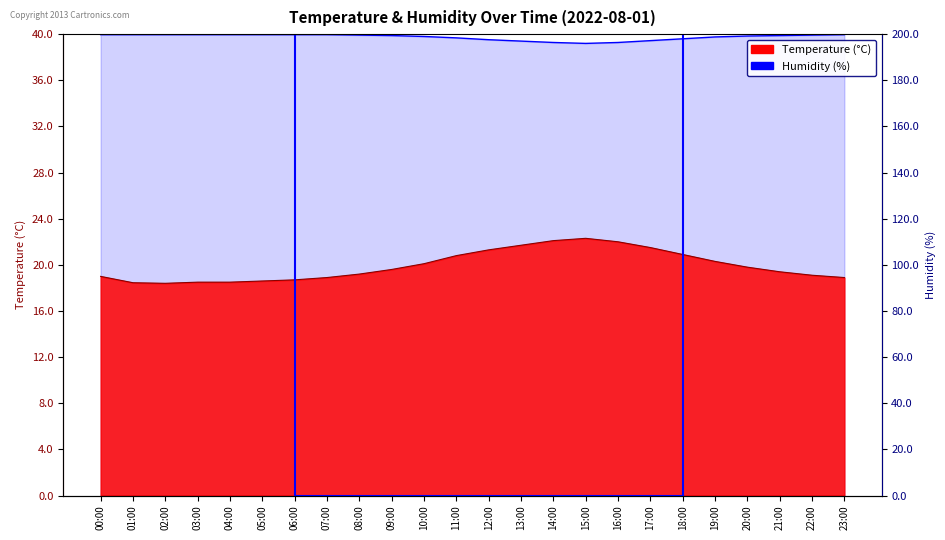

Where is the first local maximum for temperature?

15:00